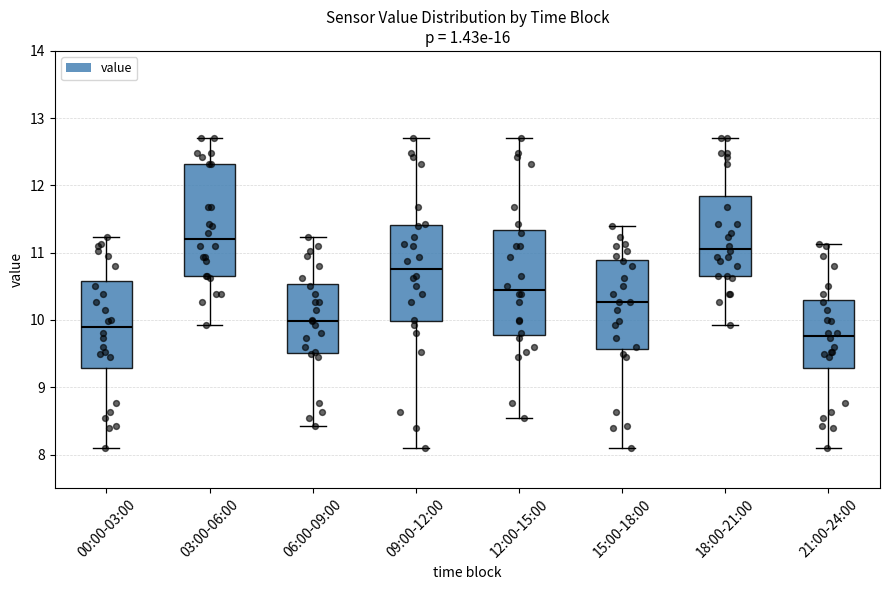

Reading left to right, transcribe this box plot: for each box, give where its median line is, the range the box spans, and where its two whiskers end, as read against the y-axis. The values are not printed on the chart, so give them approximately, as read against the axis.

00:00-03:00: median 9.9, box 9.3 to 10.6, whiskers 8.1 to 11.2
03:00-06:00: median 11.2, box 10.7 to 12.3, whiskers 9.9 to 12.7
06:00-09:00: median 10.0, box 9.5 to 10.5, whiskers 8.4 to 11.2
09:00-12:00: median 10.8, box 10.0 to 11.4, whiskers 8.1 to 12.7
12:00-15:00: median 10.4, box 9.8 to 11.3, whiskers 8.6 to 12.7
15:00-18:00: median 10.3, box 9.6 to 10.9, whiskers 8.1 to 11.4
18:00-21:00: median 11.1, box 10.7 to 11.8, whiskers 9.9 to 12.7
21:00-24:00: median 9.8, box 9.3 to 10.3, whiskers 8.1 to 11.1